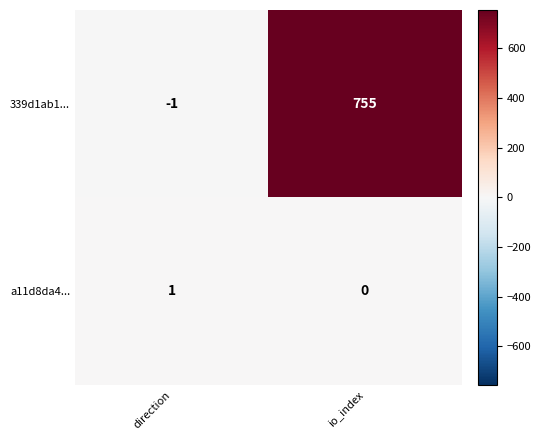

At which label is 339d1ab1... closest to 377?

direction